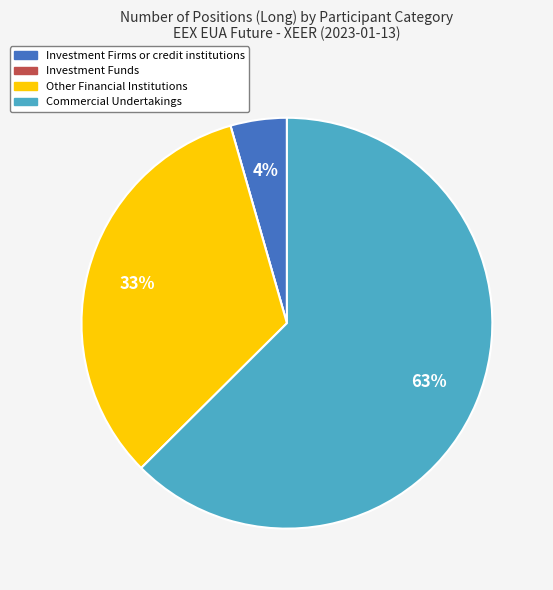

What percentage is the Investment Firms or credit institutions slice, to the nearest percent?

4%